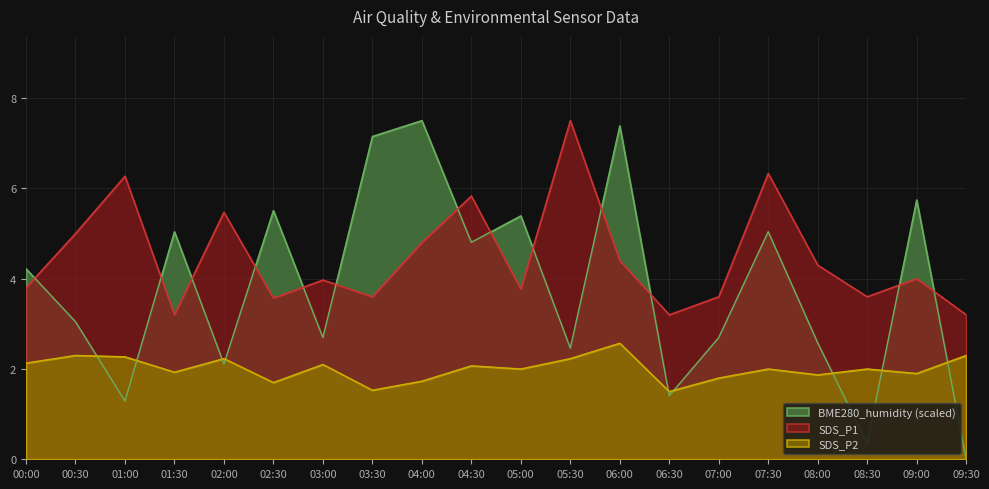

What is the label of the 19th point from the right?

00:30